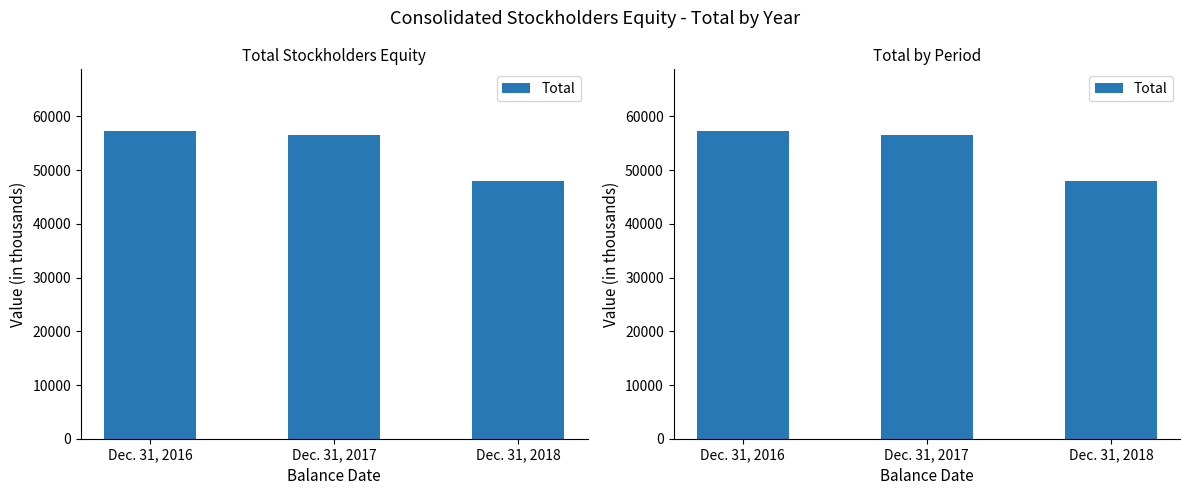

Reading left to right, what are all the values shown in this chart?

57308	56458	47896